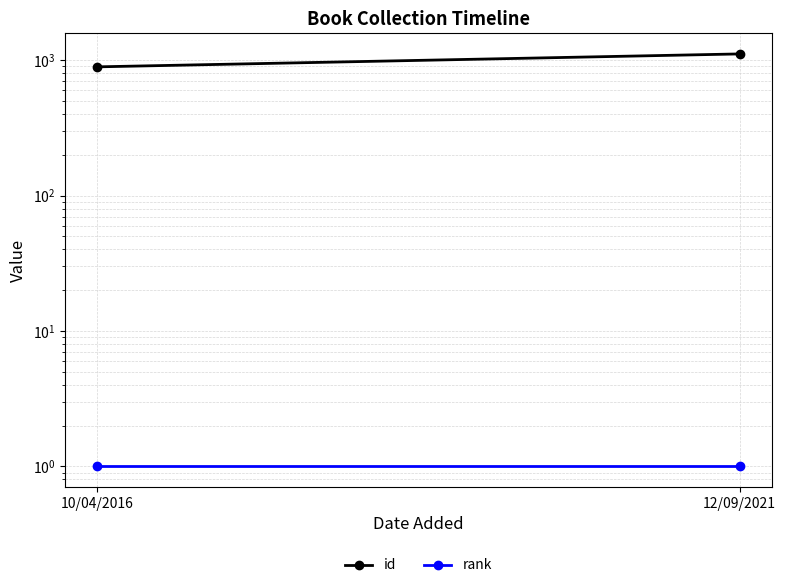

Which series has the largest total across all categories?

id